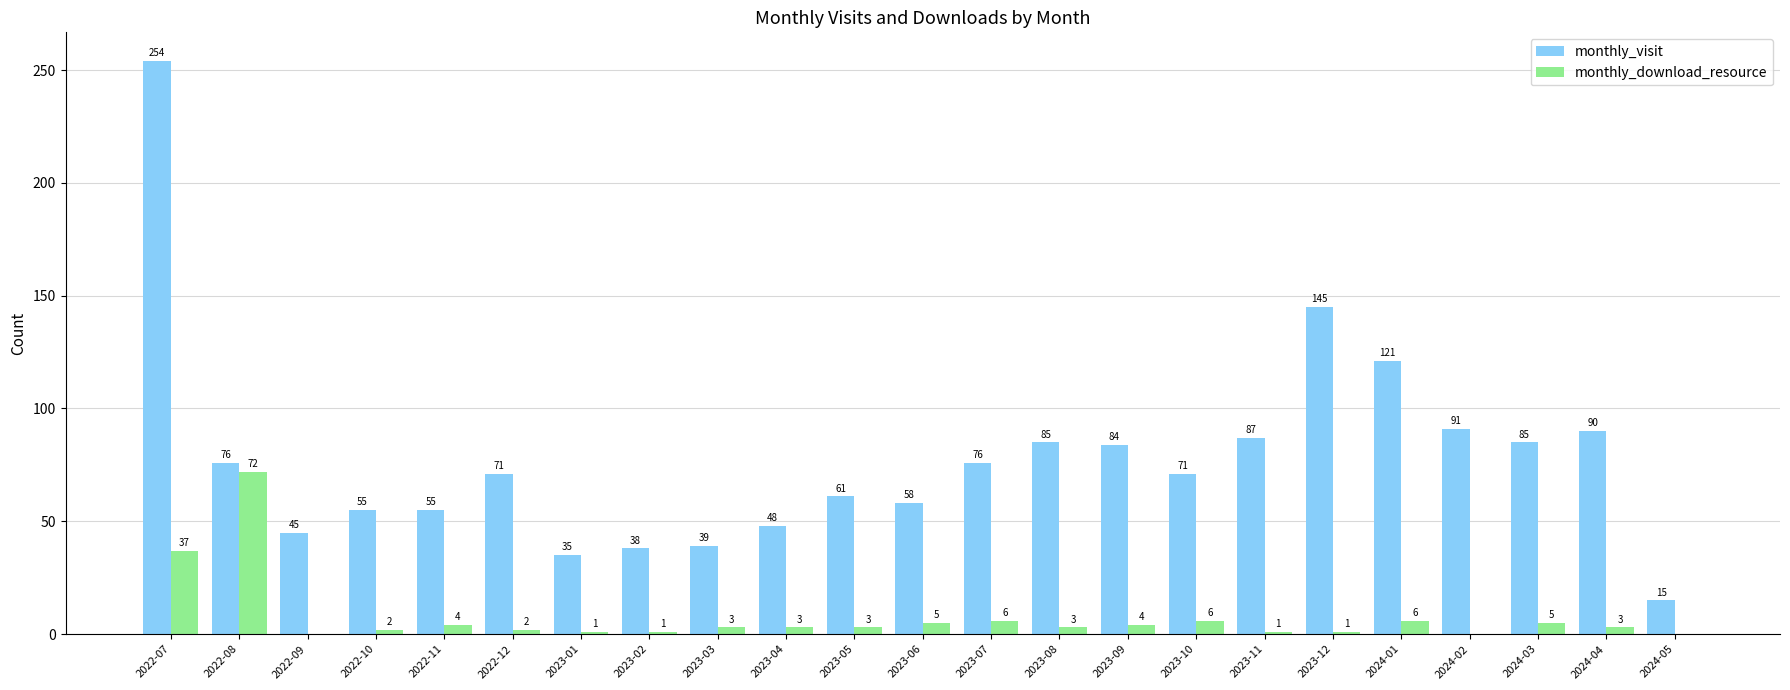

What is the highest value of the monthly_visit series?

254